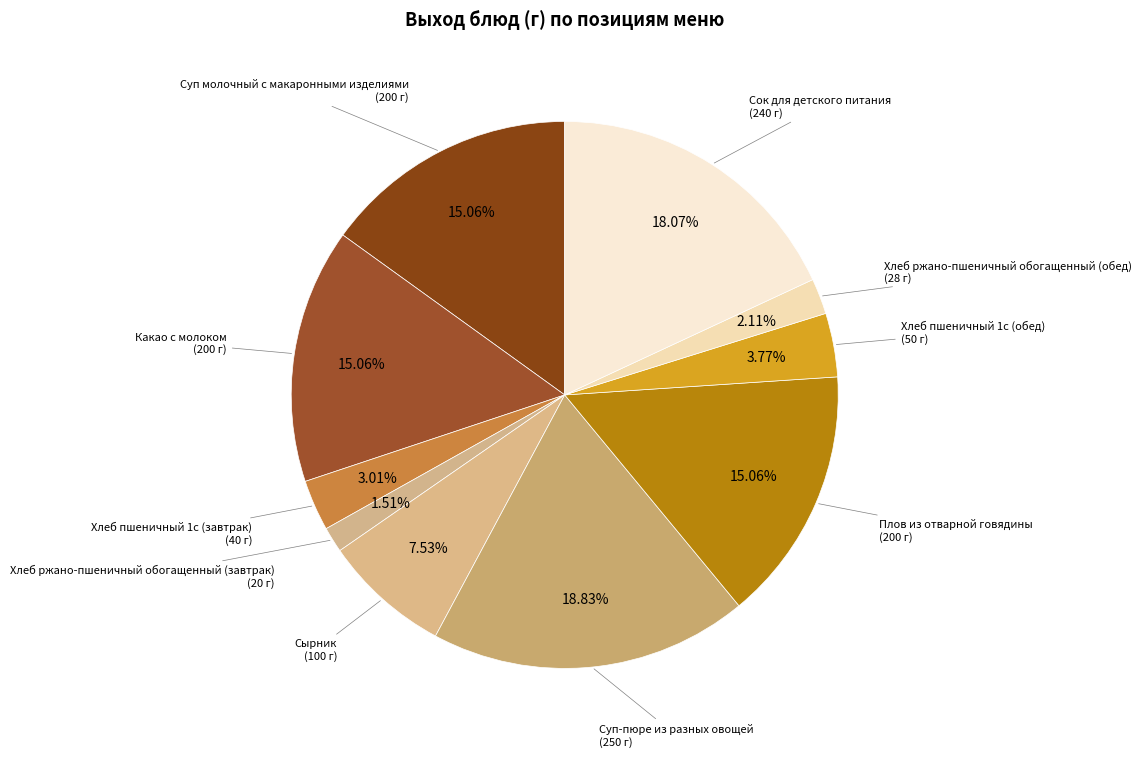

Which category has the biggest portion of the pie?

Суп-пюре из разных овощей